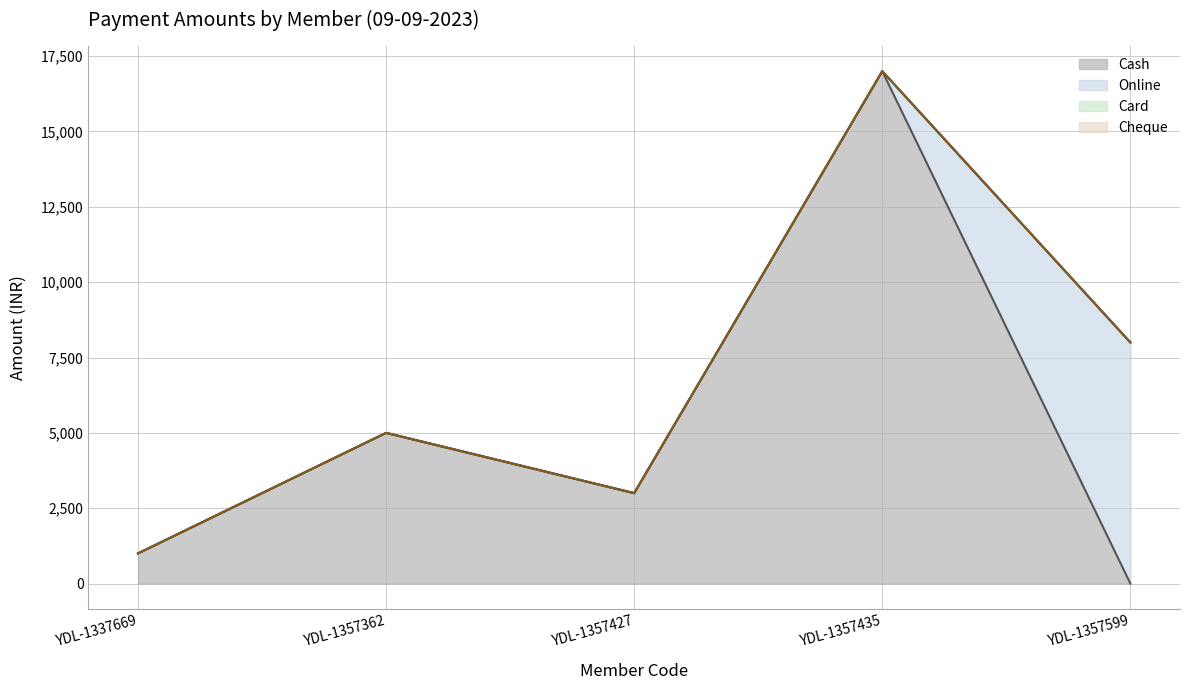

True or false: Card has more than 0 points higher than both neighbors.

False